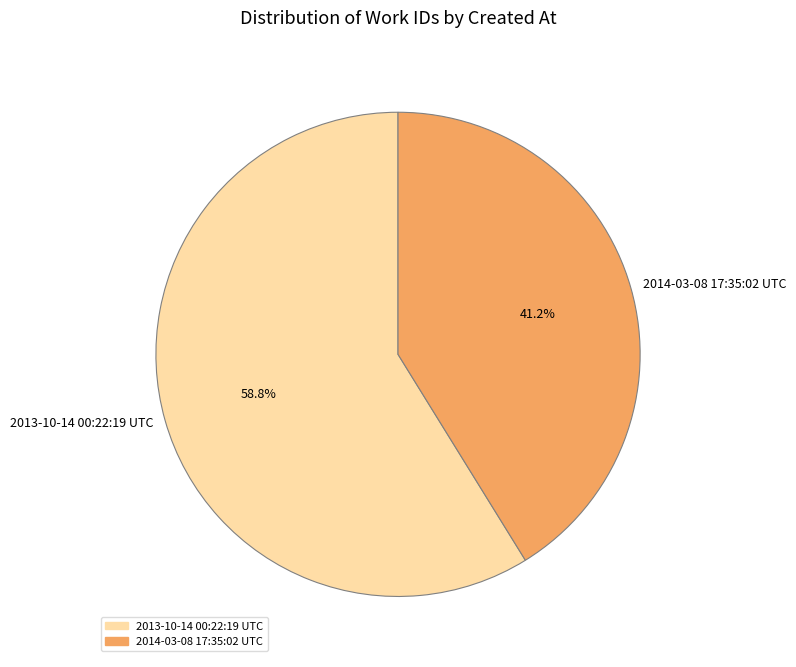

What portion of the pie excludes 2014-03-08 17:35:02 UTC?

58.8%